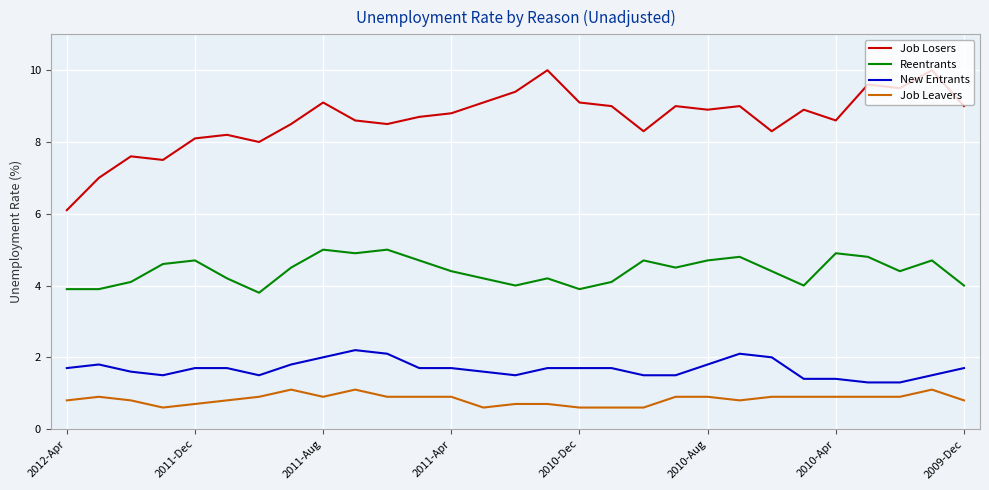

What is the maximum value for Job Losers?

10.0